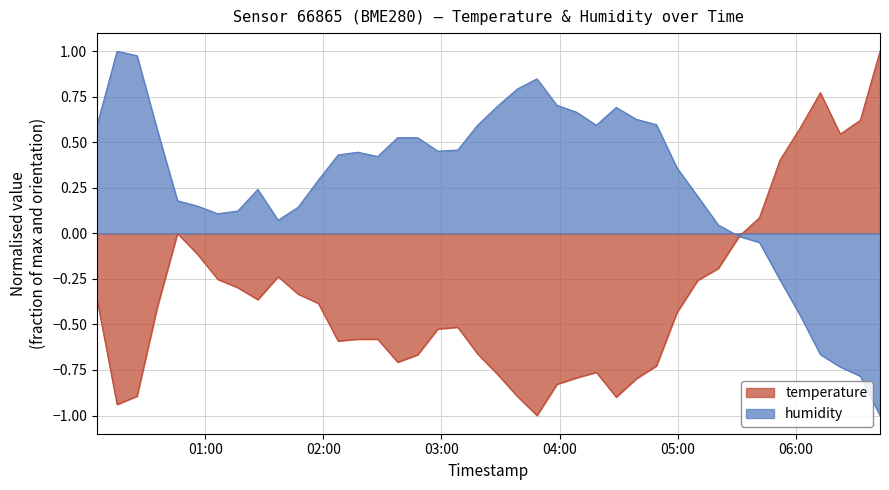

Where is the first local maximum for humidity?

2023-04-25T00:15:12